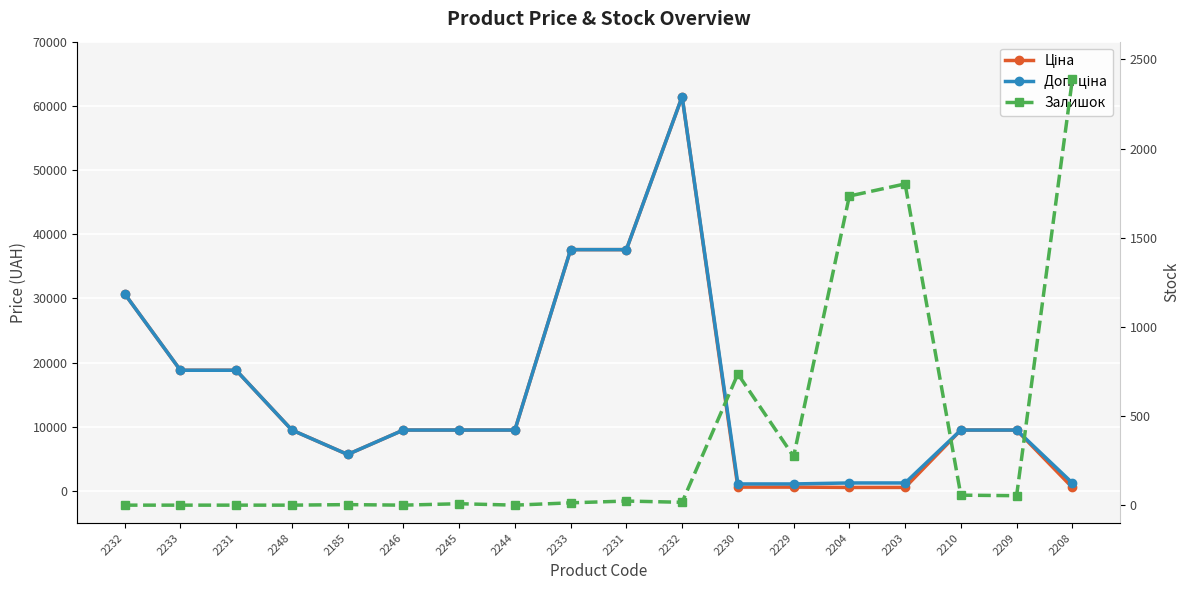

In Залишок, how many points are higher than both neighbors (excluding endpoints)?

5